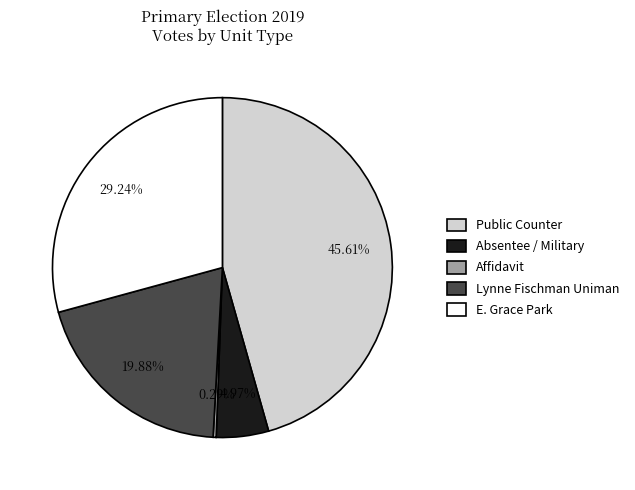

Does any single category account for the majority?

No